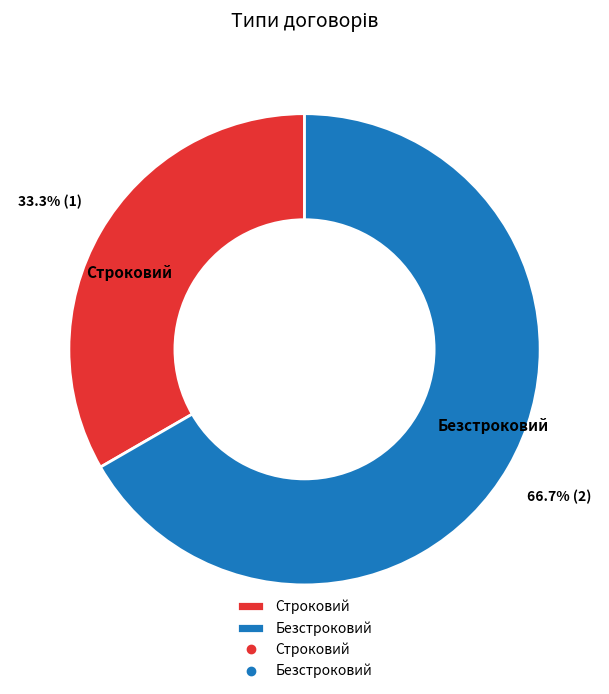

What percentage do Строковий and Безстроковий together represent?

100.0%